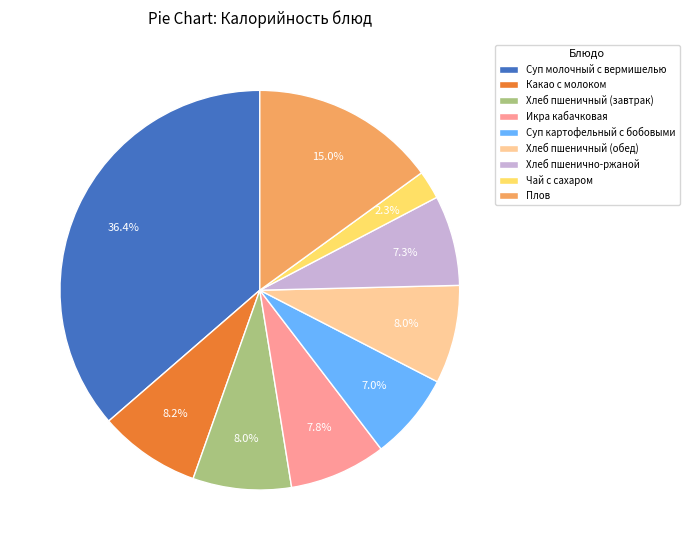

How much of the chart is everything except Хлеб пшеничный (обед)?

92.0%